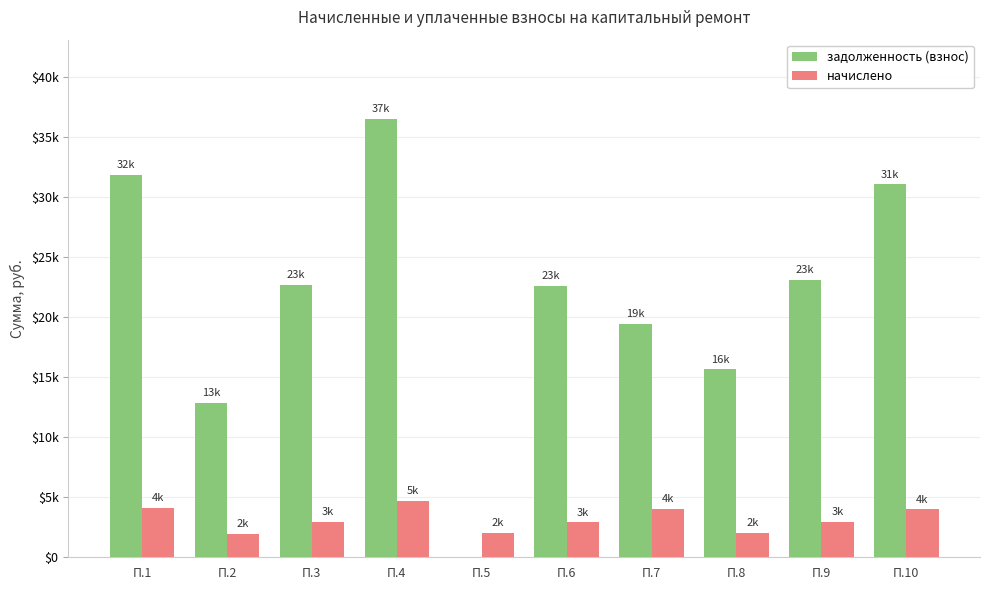

True or false: начислено has a value of 2024.6 at П.5.

True